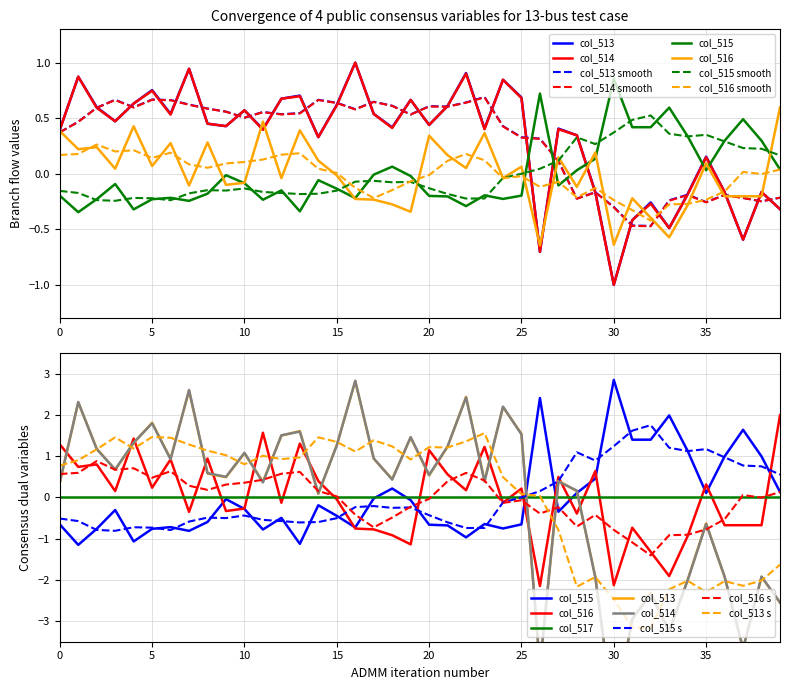

Which series has the largest range (max minus min)?

col_513